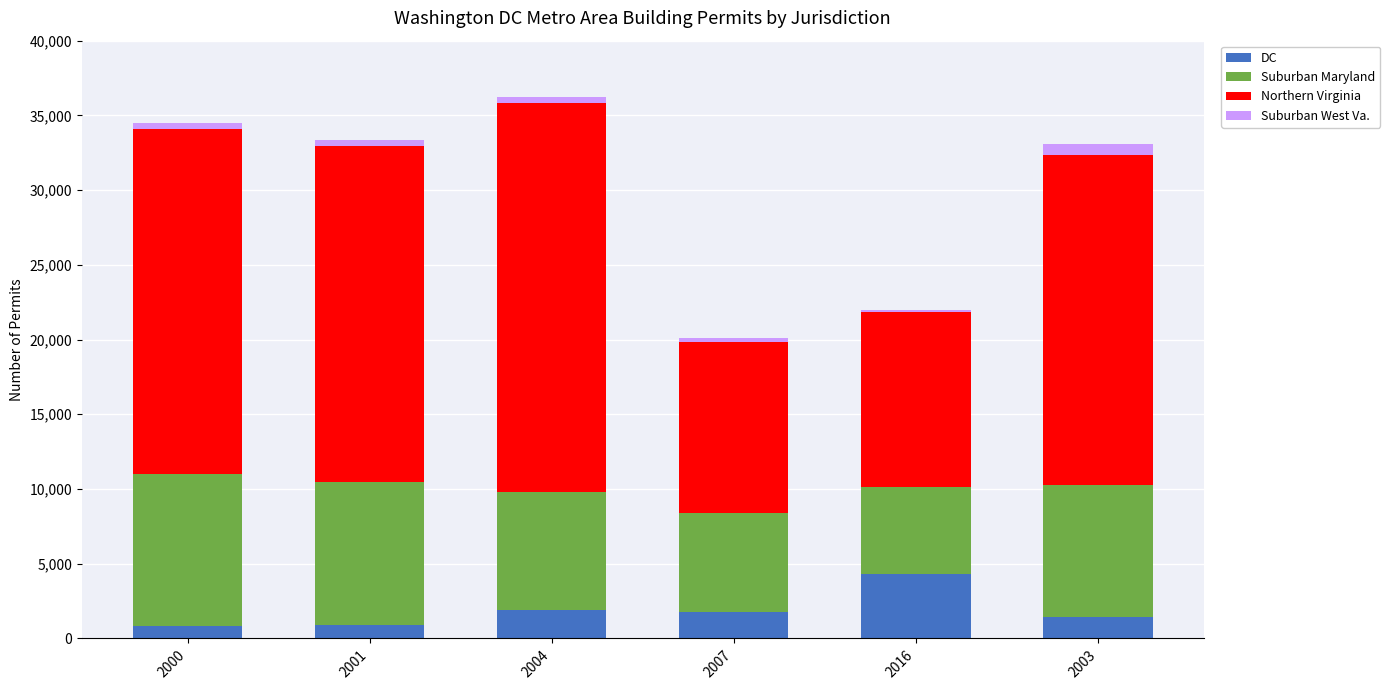

Is it true that DC equals 4321 at 2016?

True